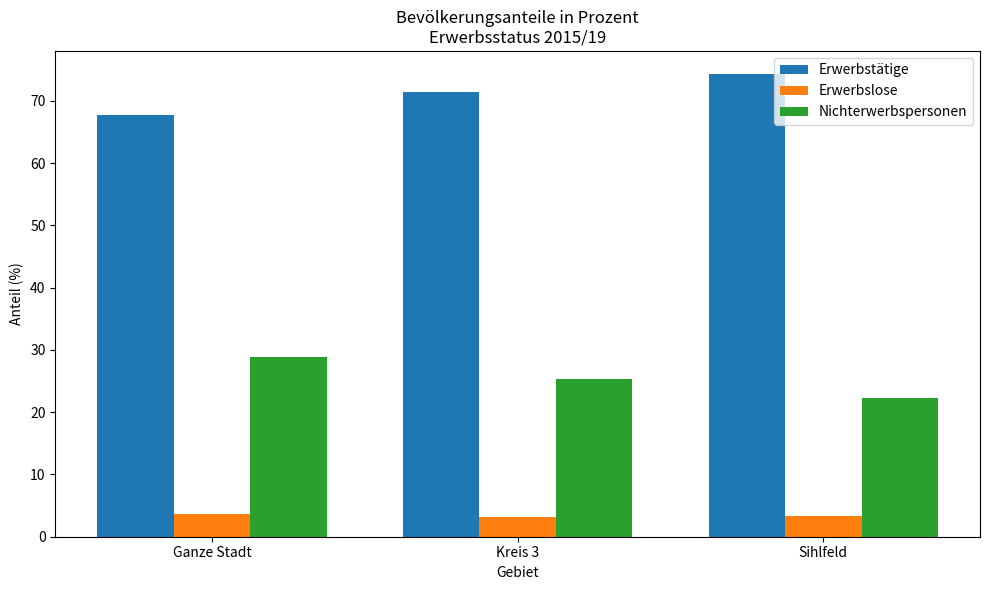

List the labels in order of Erwerbstätige value, smallest first.

Ganze Stadt, Kreis 3, Sihlfeld